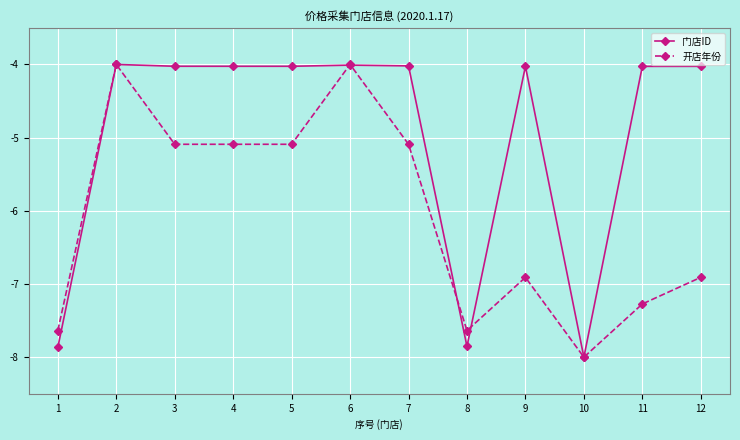

Rank the series by their average value, from highest to lowest.

门店ID, 开店年份